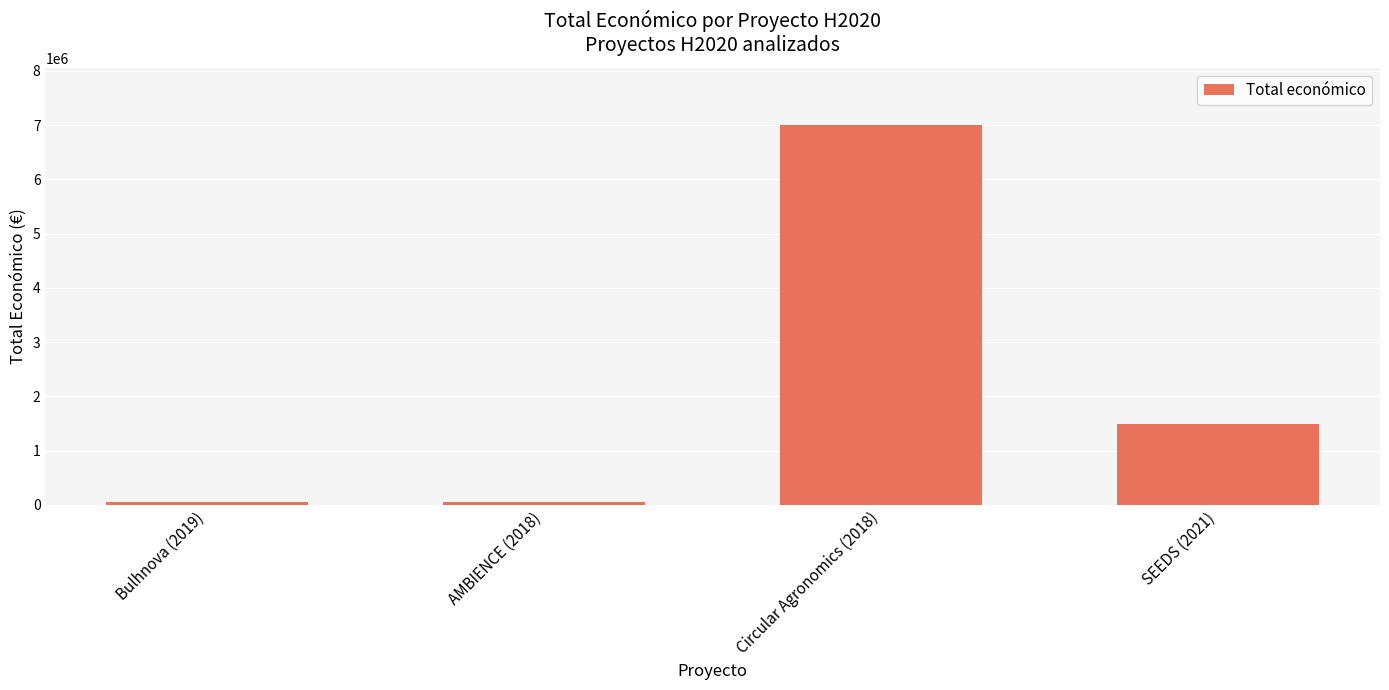

What is the change in value from AMBIENCE (2018) to SEEDS (2021)?

+1448875